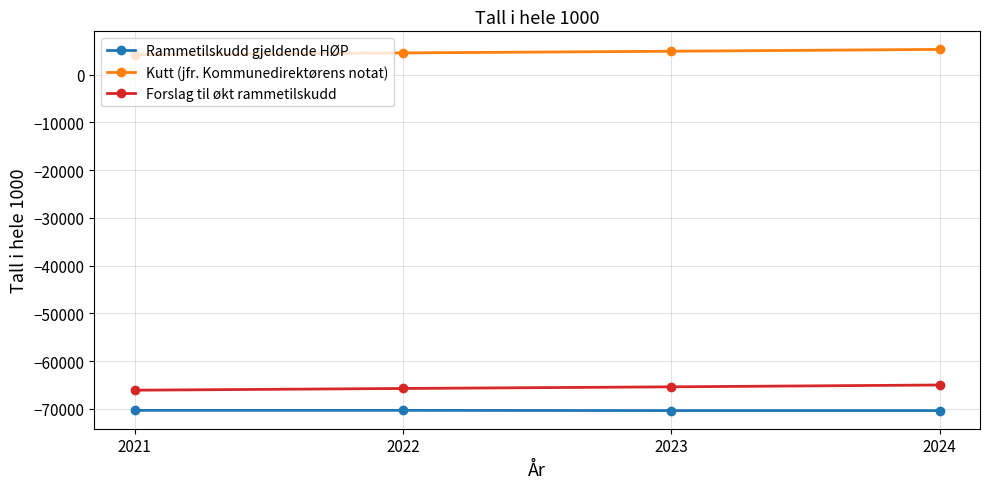

What is the value of the Rammetilskudd gjeldende HØP point at the 3rd from the left?

-70388